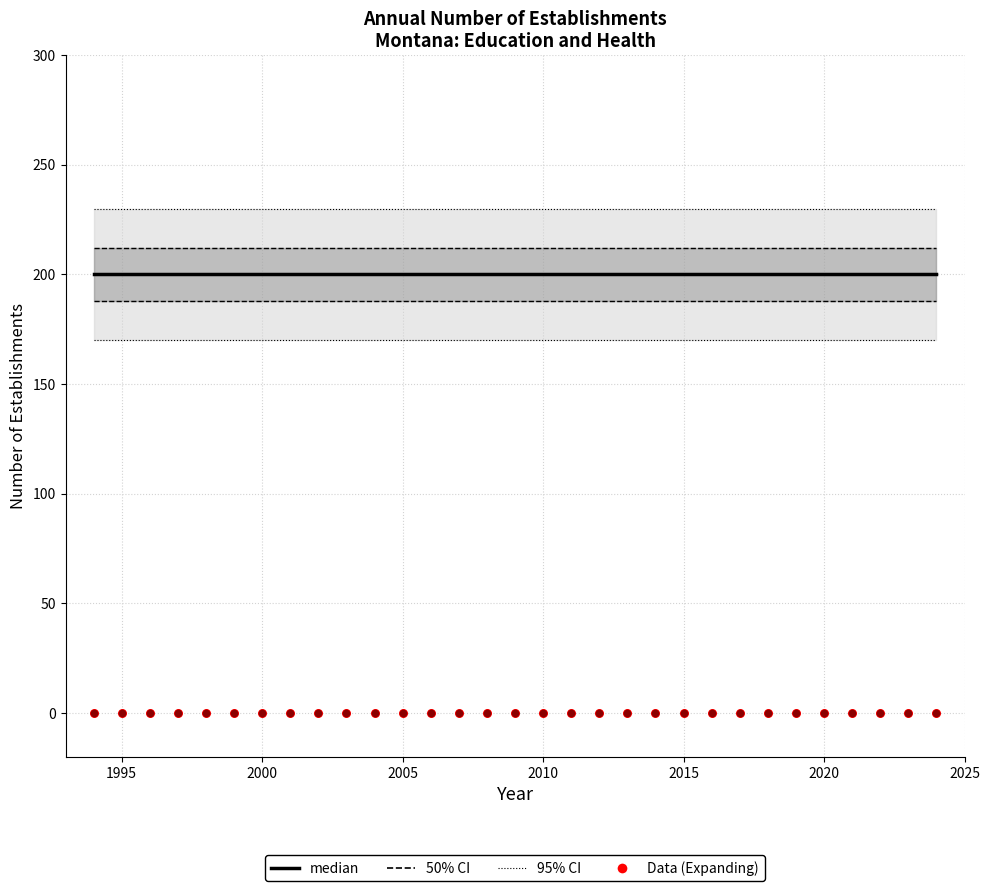

What is the total value across all series at 2015?

200